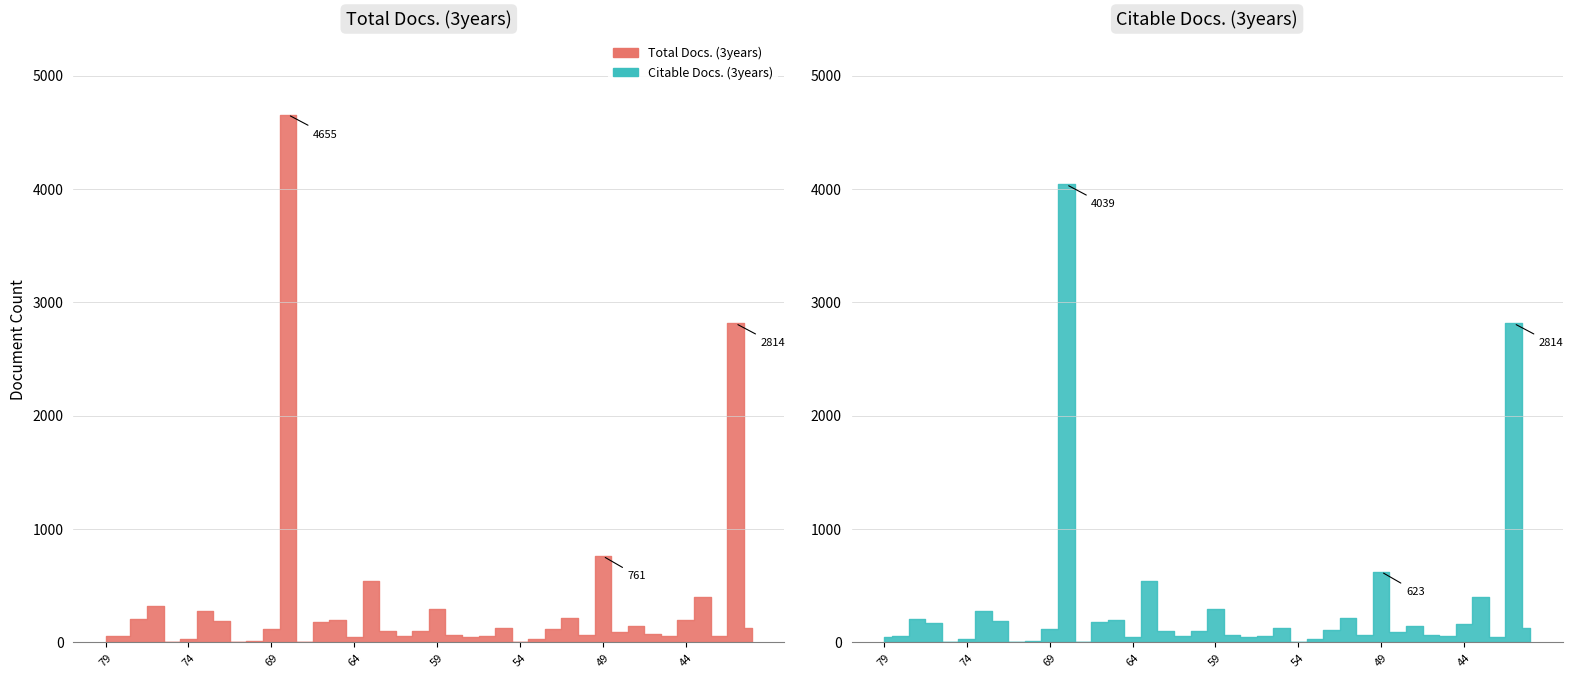

Reading left to right, what are all the values shown in this chart?

Total Docs. (3years): 60	56	202	317	0	27	280	187	0	9	117	4655	3	183	193	46	543	104	58	104	291	67	48	52	128	3	26	119	218	66	761	88	148	72	55	199	401	53	2814	128
Citable Docs. (3years): 50	56	202	167	0	26	280	187	0	9	117	4039	3	182	193	46	543	104	58	104	291	67	48	52	128	3	26	107	218	63	623	88	144	64	54	164	401	48	2814	125